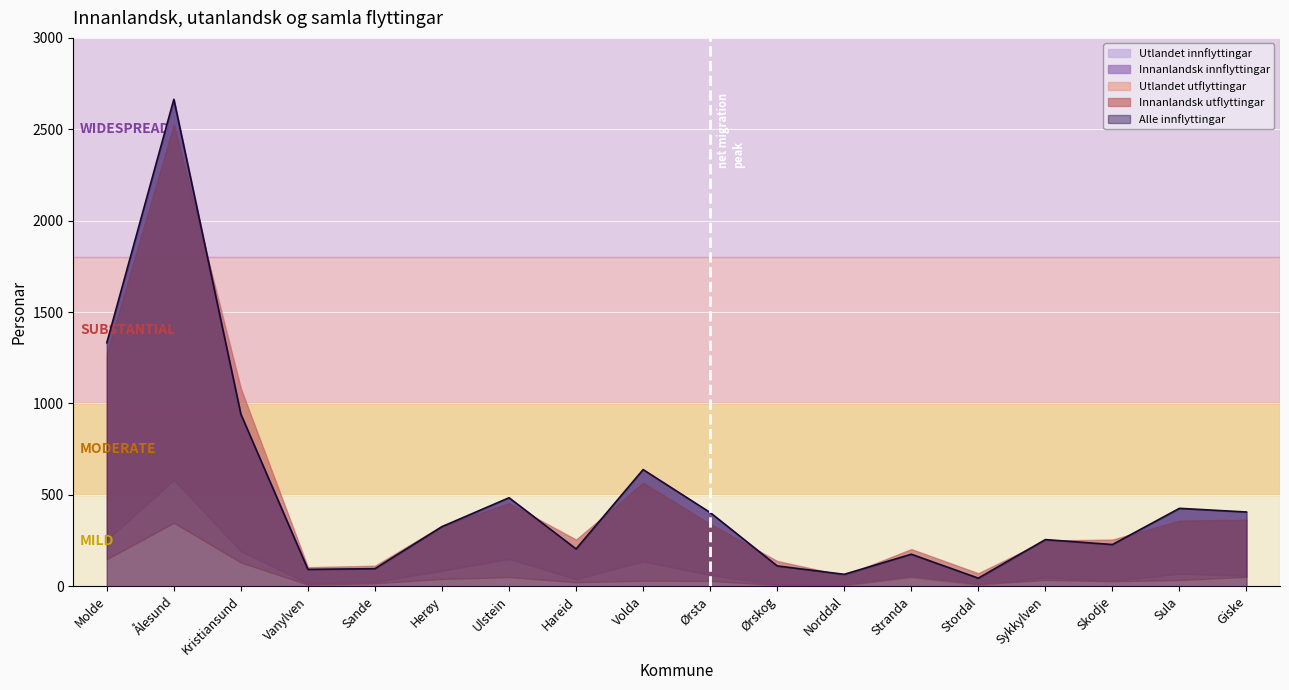

At which category is the sum across all series the highest?

Ålesund